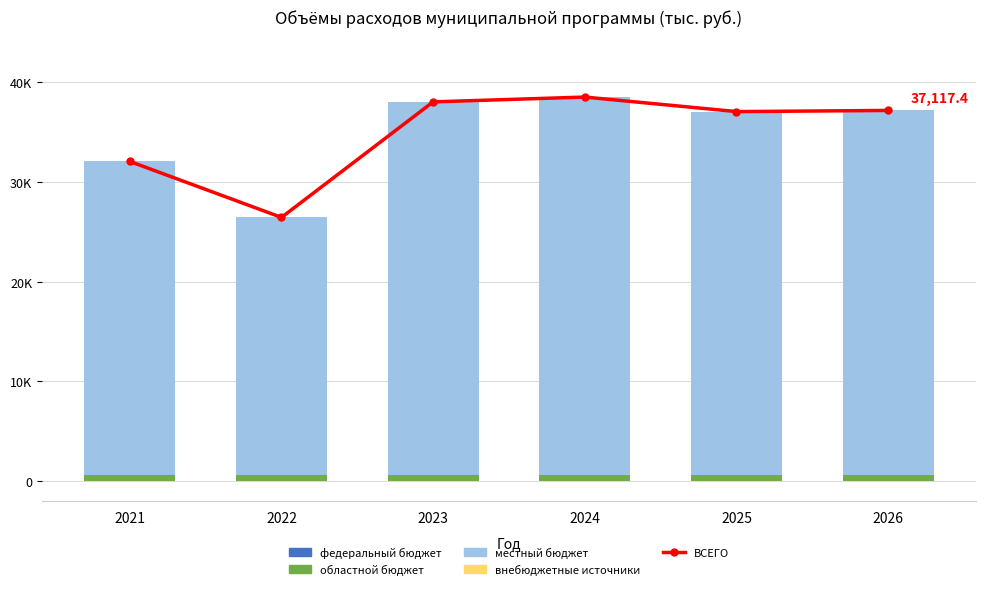

What is the spread (max minus min) of values at 2026?

37117.4